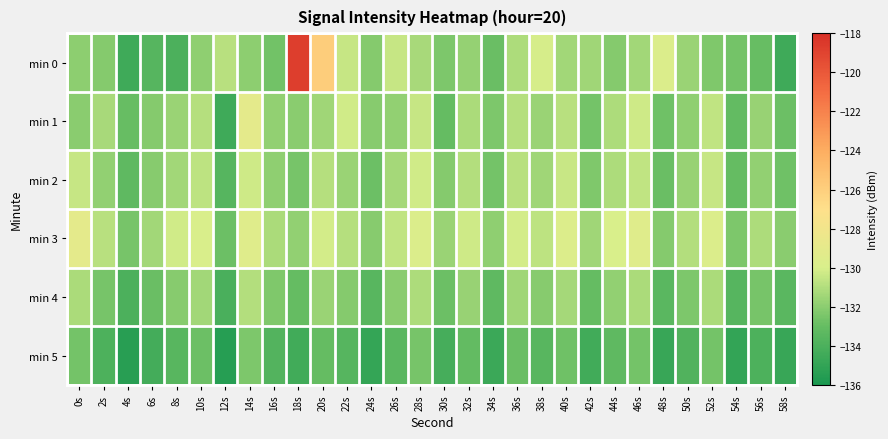

Reading right to left, what are all the values shown in this chart?

min 0: 58s=-134.5	56s=-132.9	54s=-132.6	52s=-132.3	50s=-131.6	48s=-129.8	46s=-131.4	44s=-132.1	42s=-131.4	40s=-131.4	38s=-130.1	36s=-131.1	34s=-132.9	32s=-131.7	30s=-132.4	28s=-131.2	26s=-130.5	24s=-132.2	22s=-130.5	20s=-125.9	18s=-118.7	16s=-132.7	14s=-131.9	12s=-130.8	10s=-131.9	8s=-134.0	6s=-133.6	4s=-134.5	2s=-132.2	0s=-131.9
min 1: 58s=-132.8	56s=-131.7	54s=-133.1	52s=-130.6	50s=-131.9	48s=-132.7	46s=-130.3	44s=-131.1	42s=-132.6	40s=-130.8	38s=-131.6	36s=-130.9	34s=-132.4	32s=-131.2	30s=-133.0	28s=-130.5	26s=-131.8	24s=-132.1	22s=-130.2	20s=-131.5	18s=-132.0	16s=-131.8	14s=-129.1	12s=-134.5	10s=-130.9	8s=-131.6	6s=-132.2	4s=-132.9	2s=-131.2	0s=-132.0
min 2: 58s=-132.7	56s=-131.8	54s=-133.0	52s=-130.5	50s=-131.7	48s=-132.9	46s=-130.6	44s=-131.1	42s=-132.3	40s=-130.4	38s=-131.5	36s=-130.8	34s=-132.6	32s=-131.0	30s=-132.2	28s=-130.2	26s=-131.3	24s=-132.8	22s=-131.6	20s=-130.9	18s=-132.5	16s=-131.9	14s=-130.3	12s=-133.6	10s=-130.7	8s=-131.4	6s=-132.1	4s=-133.2	2s=-131.8	0s=-130.5
min 3: 58s=-132.0	56s=-131.1	54s=-132.4	52s=-129.8	50s=-131.0	48s=-132.2	46s=-129.4	44s=-130.0	42s=-131.5	40s=-129.7	38s=-130.7	36s=-130.1	34s=-131.9	32s=-130.3	30s=-131.6	28s=-129.8	26s=-130.6	24s=-132.1	22s=-130.9	20s=-130.1	18s=-131.8	16s=-131.2	14s=-129.5	12s=-132.8	10s=-129.9	8s=-130.2	6s=-131.4	4s=-132.5	2s=-130.8	0s=-129.1
min 4: 58s=-133.4	56s=-132.5	54s=-133.6	52s=-131.2	50s=-132.4	48s=-133.4	46s=-131.2	44s=-131.8	42s=-133.0	40s=-131.3	38s=-132.1	36s=-131.5	34s=-133.2	32s=-131.7	30s=-132.8	28s=-131.1	26s=-132.0	24s=-133.5	22s=-132.2	20s=-131.6	18s=-133.0	16s=-132.3	14s=-131.0	12s=-134.1	10s=-131.4	8s=-132.1	6s=-132.9	4s=-134.0	2s=-132.5	0s=-131.2
min 5: 58s=-134.8	56s=-133.9	54s=-135.0	52s=-132.6	50s=-133.8	48s=-134.8	46s=-132.6	44s=-133.2	42s=-134.4	40s=-132.7	38s=-133.5	36s=-132.9	34s=-134.6	32s=-133.1	30s=-134.2	28s=-132.5	26s=-133.4	24s=-134.9	22s=-133.6	20s=-133.0	18s=-134.4	16s=-133.7	14s=-132.4	12s=-135.5	10s=-132.8	8s=-133.5	6s=-134.3	4s=-135.4	2s=-133.9	0s=-132.6